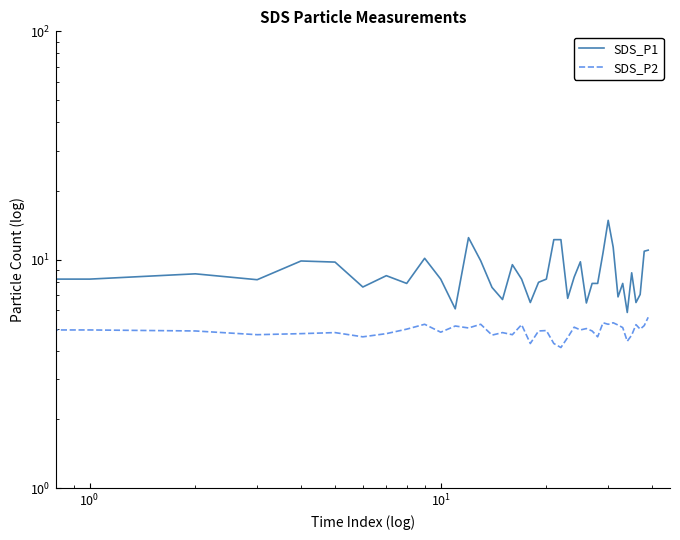

Which series has the largest total across all categories?

SDS_P1